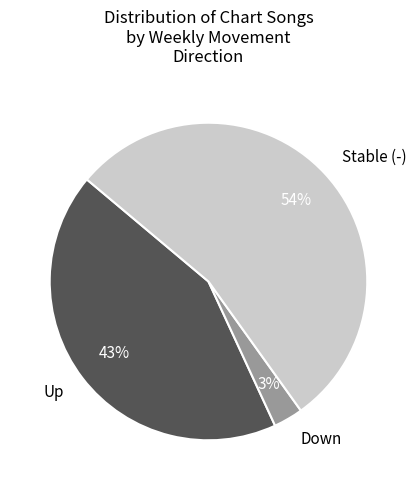

Which category has the biggest portion of the pie?

Stable (-)